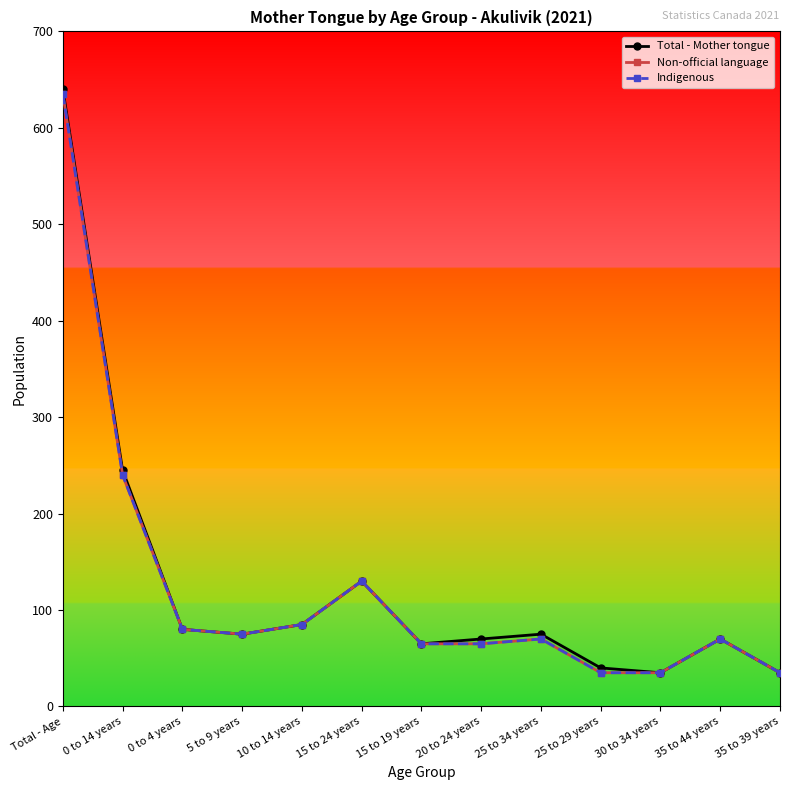

Is this an area chart (filled region under the line)?

No